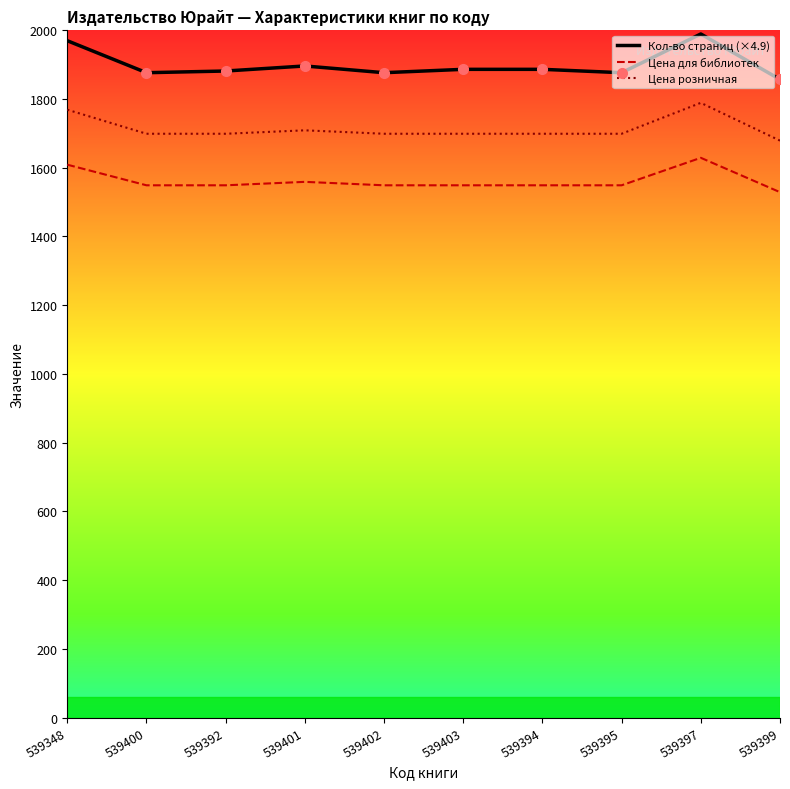

What is the difference between the second highest and second lowest values in the Цена для библиотек series?

60.0